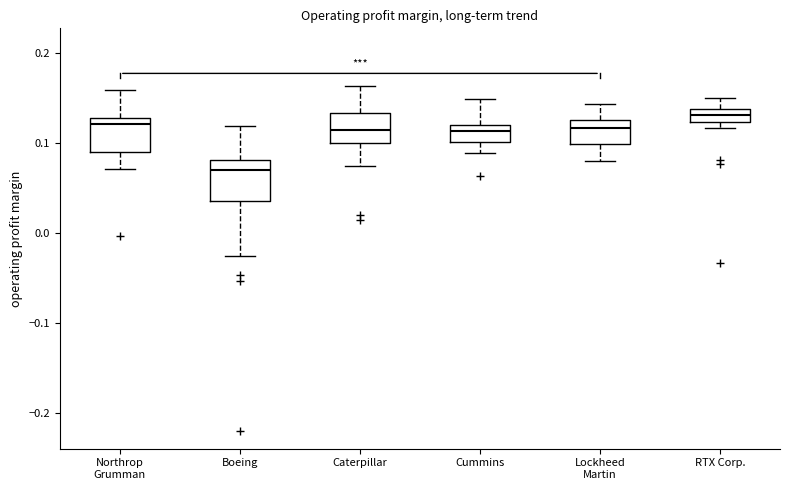

Where does the median line of the box for Caterpillar sit on the y-axis? The values are not printed on the chart, so give them approximately, as read against the axis.

0.11